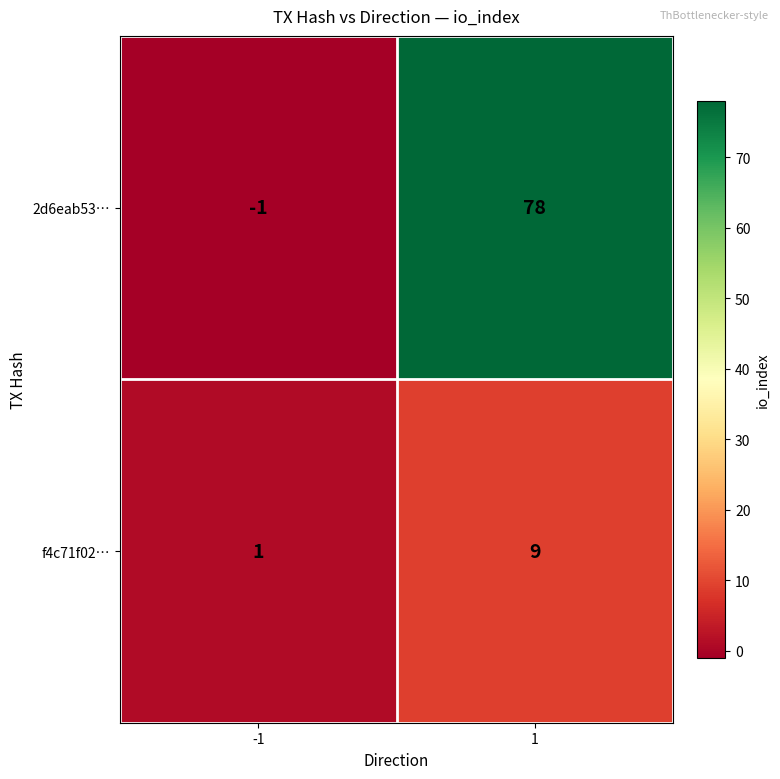

Which series has the largest range (max minus min)?

2d6eab53…